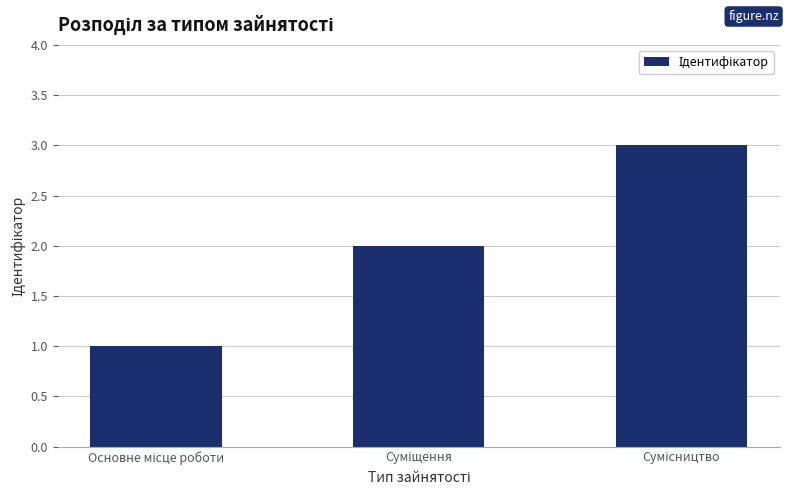

What is the sum of all values?

6